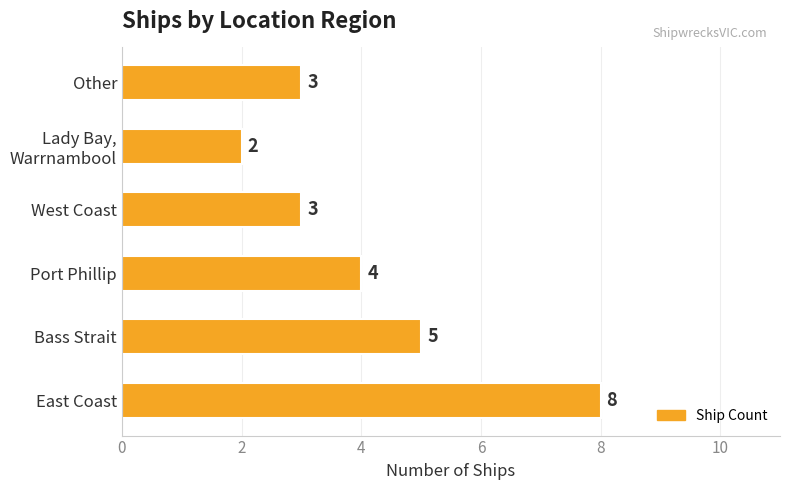

Which has a higher value, Port Phillip or Other?

Port Phillip